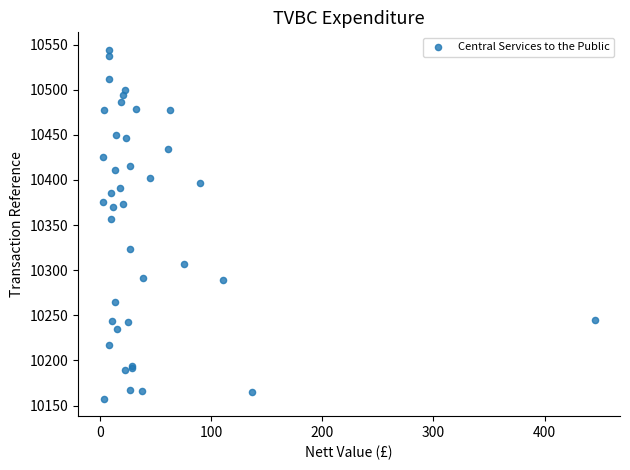

What Y value in the scatter plot is closest to 10350?

10357.1